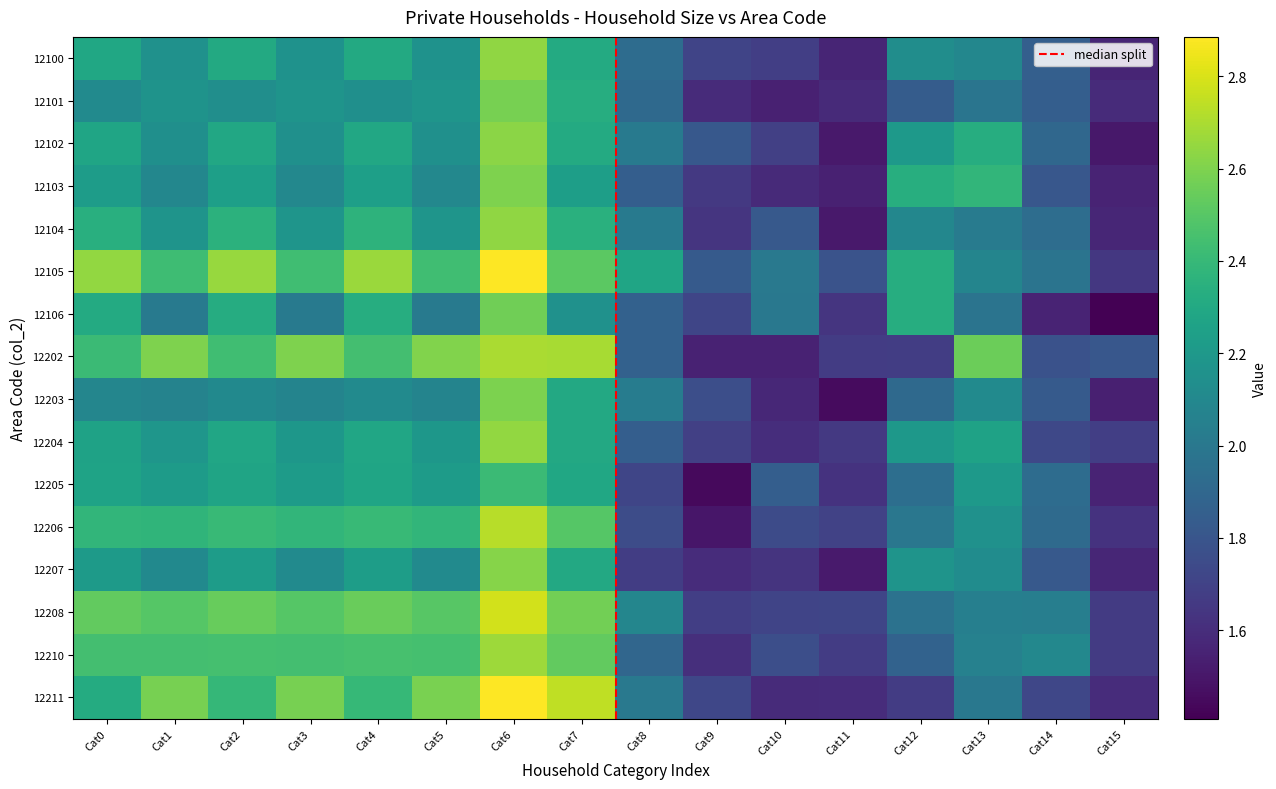

List the series in order of their peak value, highest first.

12211, 12105, 12208, 12206, 12202, 12210, 12204, 12100, 12104, 12102, 12207, 12103, 12203, 12101, 12106, 12205